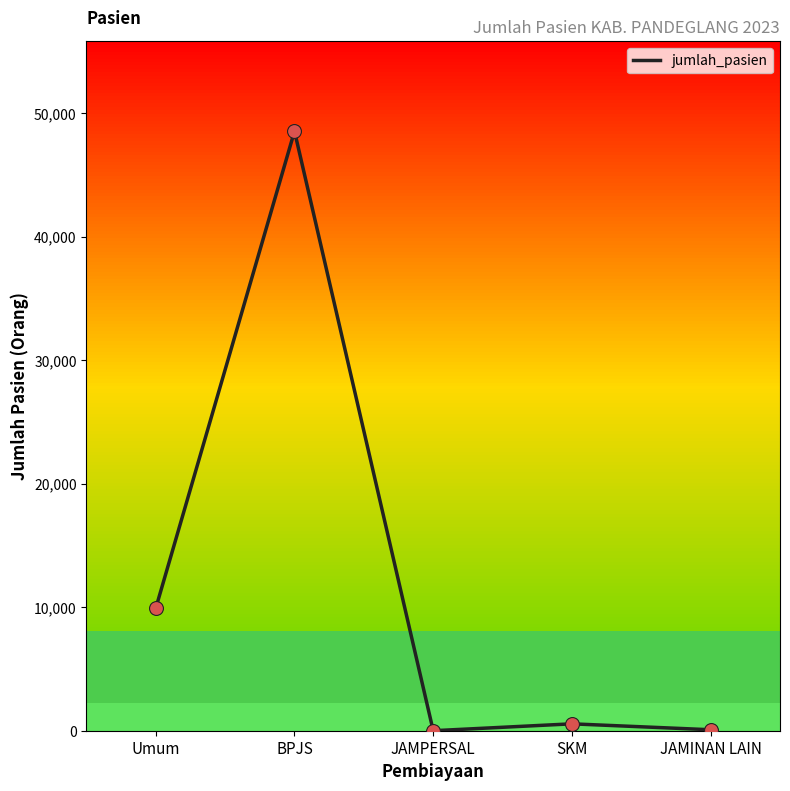

Between Umum and JAMINAN LAIN, which is larger?

Umum